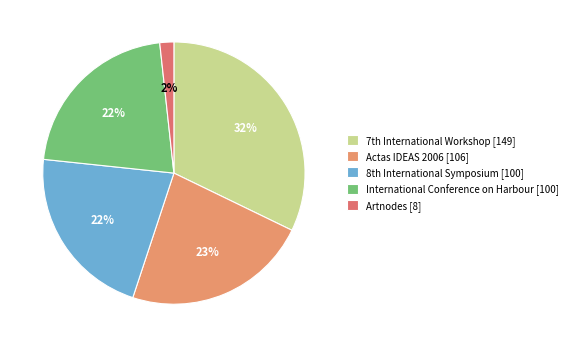

What is the ratio of the value at Actas IDEAS 2006 [106] to the value at International Conference on Harbour [100]?

1.1